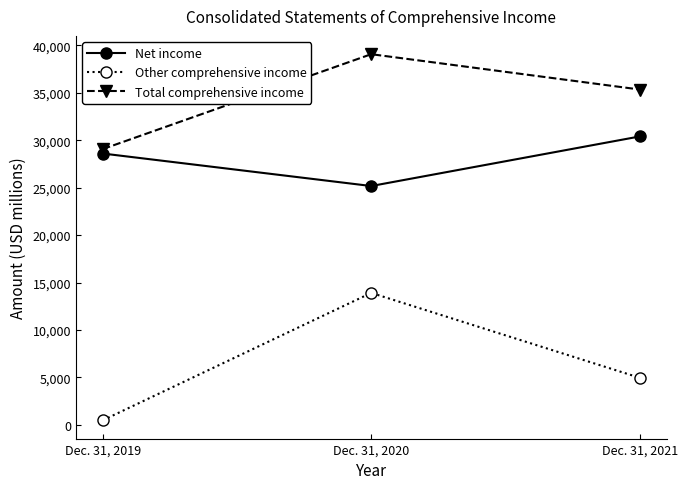

List the labels in order of Net income value, largest first.

Dec. 31, 2021, Dec. 31, 2019, Dec. 31, 2020